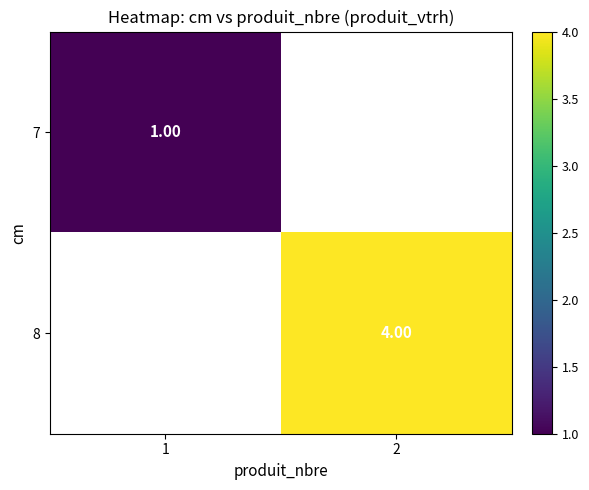

Is the value of 7 at 1 greater than the value of 8 at 2?

No